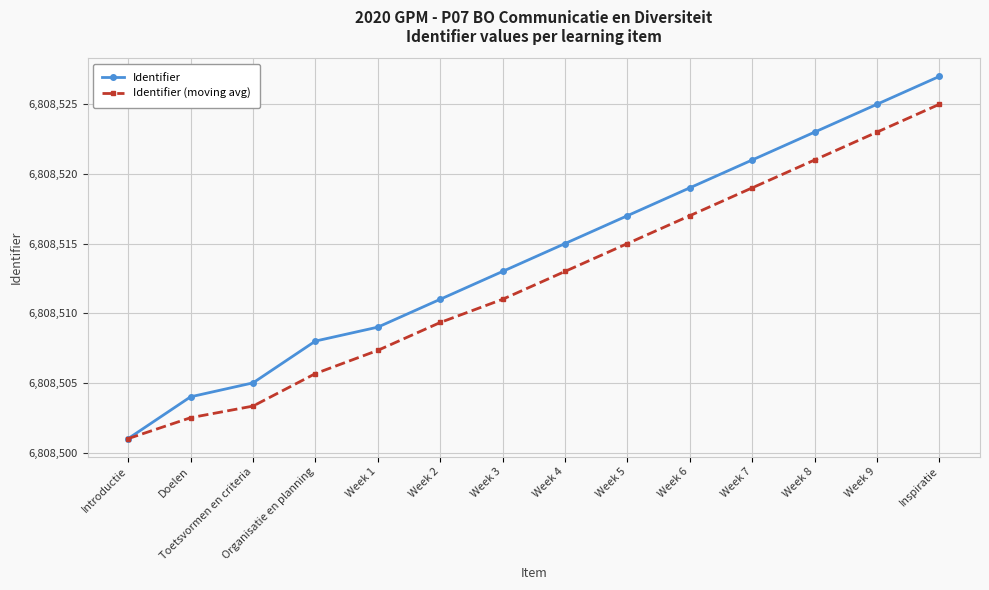

What is the difference between the second highest and minimum values in the Identifier (moving avg) series?

22.0